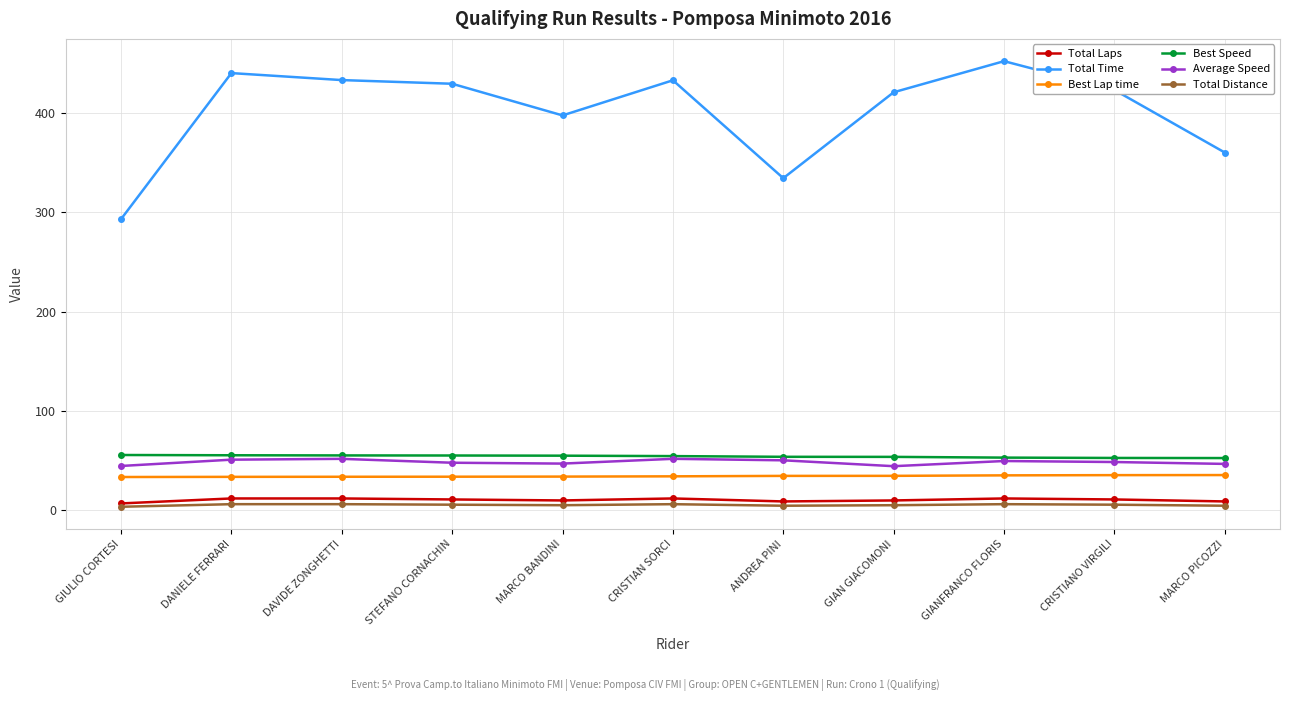

True or false: Average Speed has a value of 51.0 at DANIELE FERRARI.

True